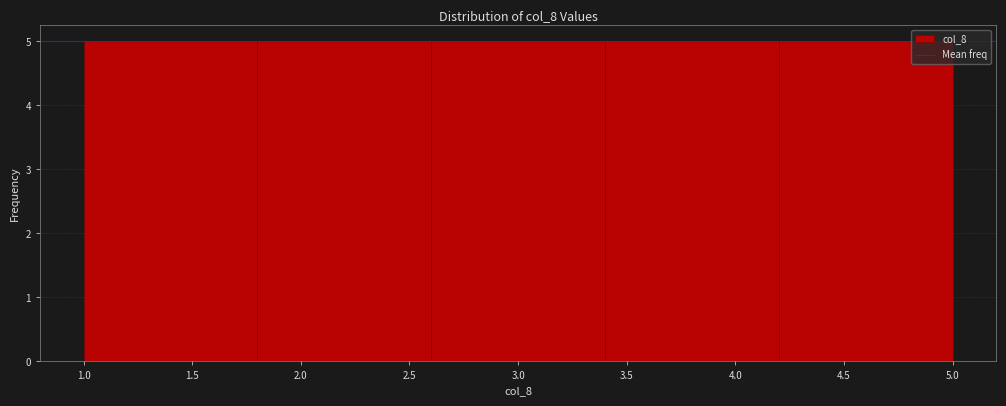

Reading left to right, transcribe this chart: for each bar, give the range it covers on the x-axis and its height. The values are not printed on the chart, so give them approximately, as read against the axis.

1.0 to 1.8: 5
1.8 to 2.6: 5
2.6 to 3.4: 5
3.4 to 4.2: 5
4.2 to 5.0: 5